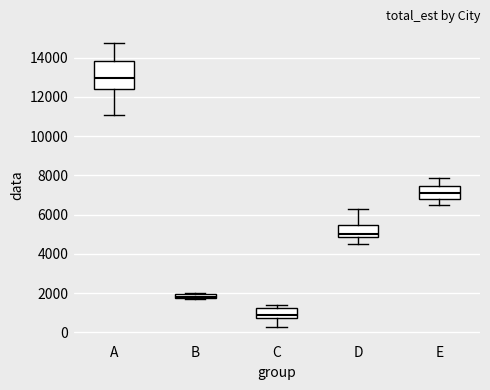

Which box is the tallest, from its lower edge to its upper edge?

A